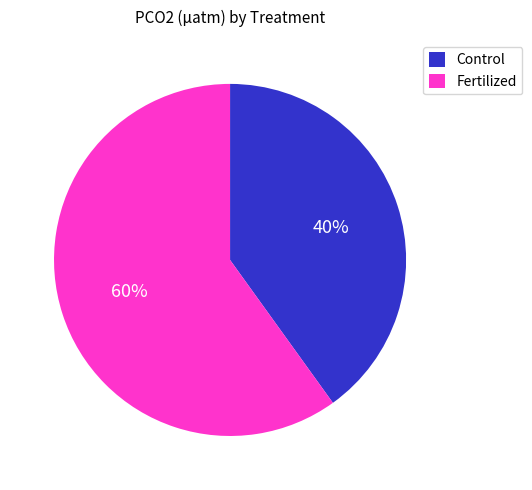

Is there any slice that represents more than half of the pie?

Yes